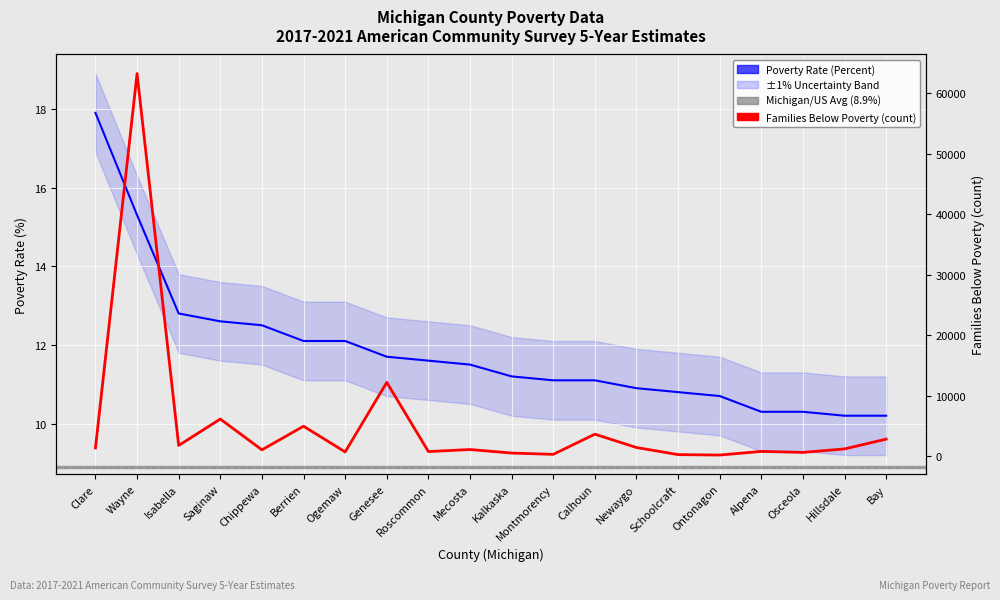

At Isabella, list the series in order from smallest to largest.

Poverty Rate (Percent), Families Below Poverty (count)